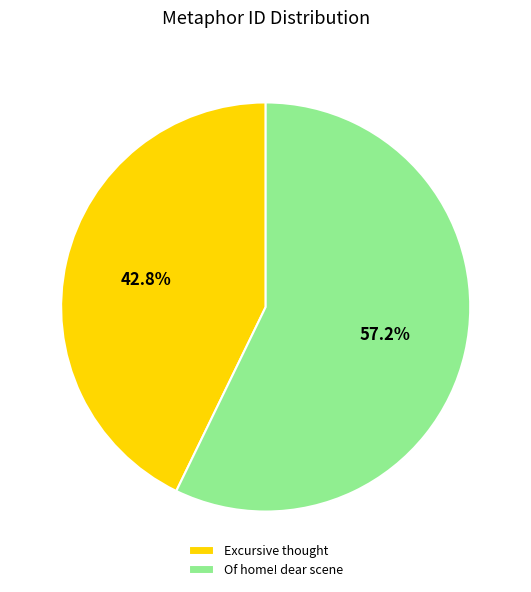

How many slices are in this pie chart?

2